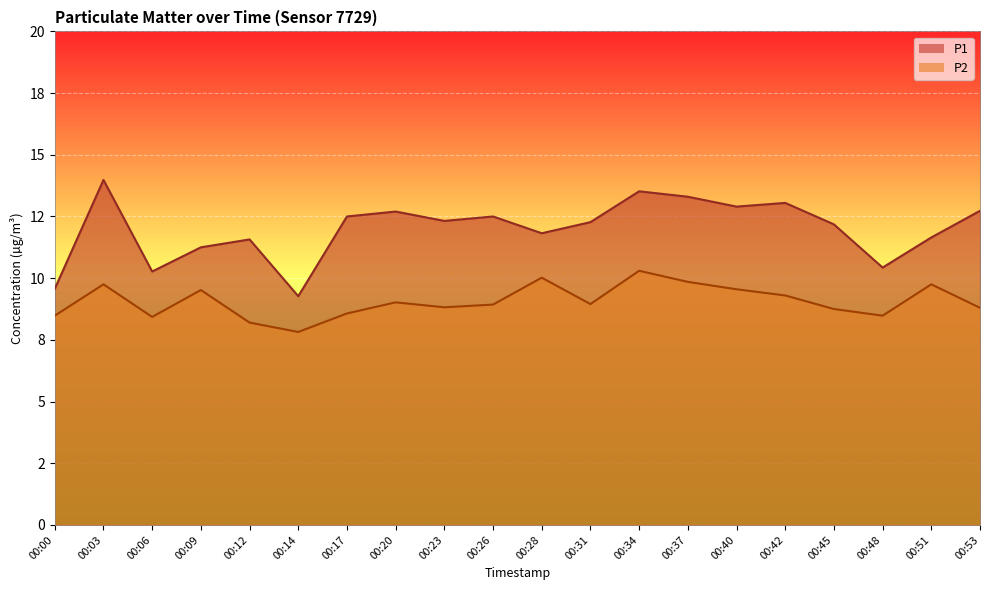

How many interior local peaks does the P2 series have?

6